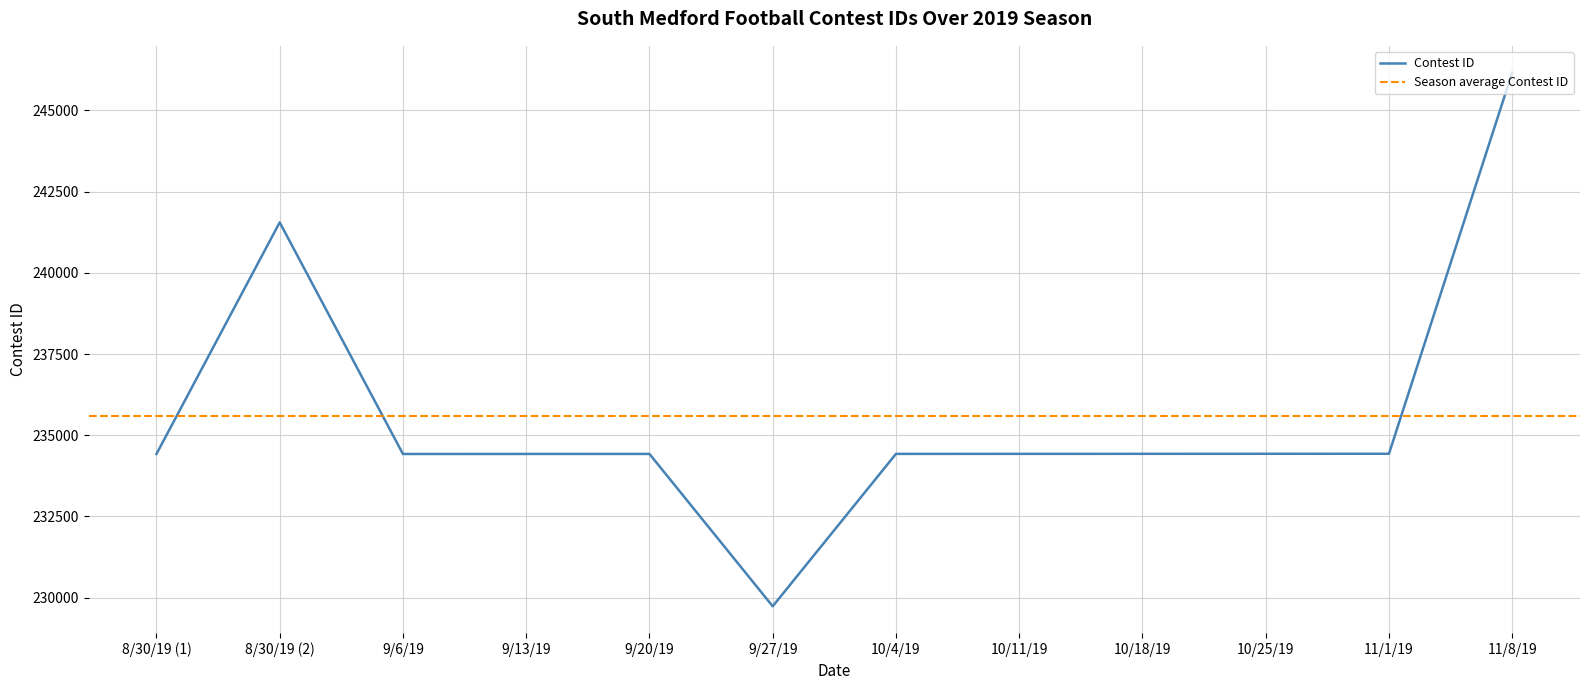

What is the label of the 5th point from the right?

10/11/19